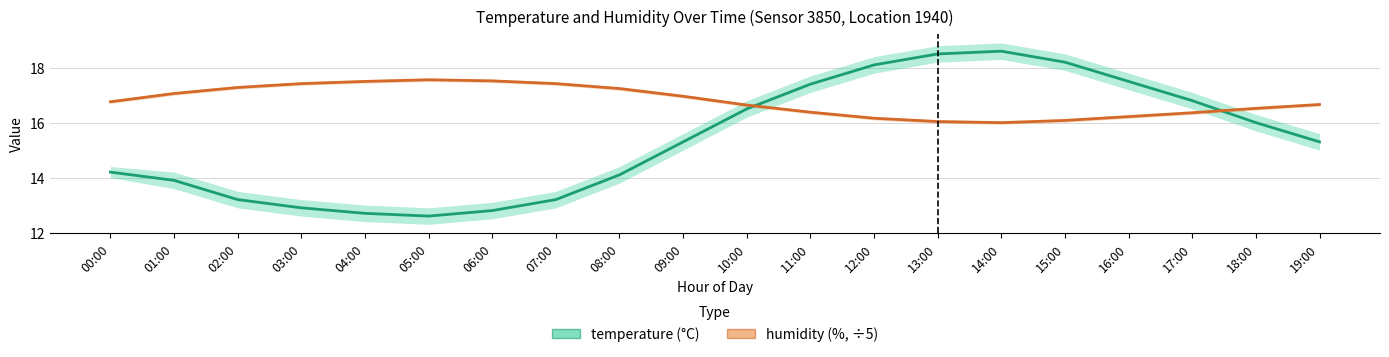

What is the spread (max minus min) of values at 12:00?

1.9